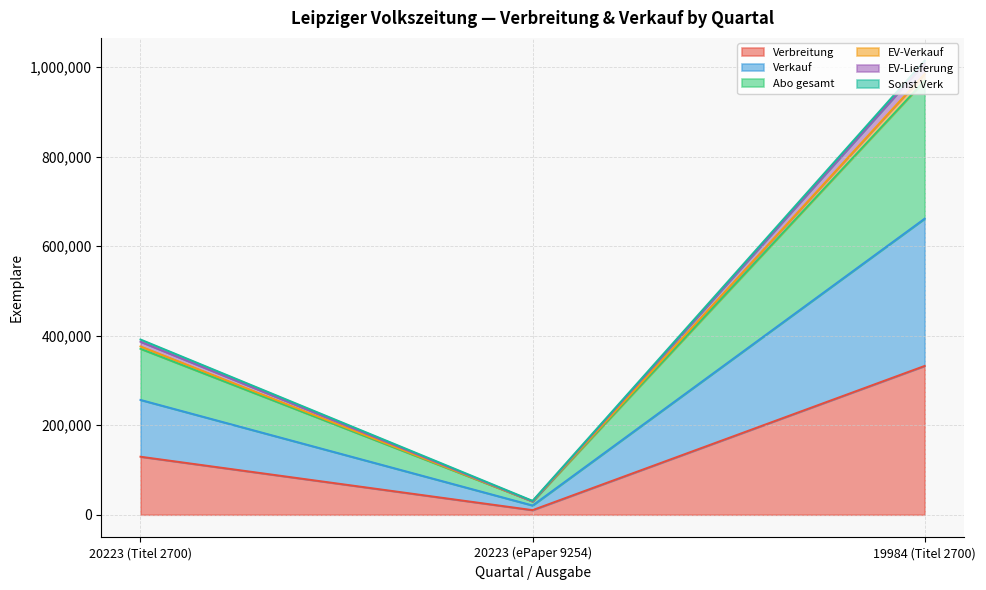

Between 20223 (ePaper 9254) and 19984 (Titel 2700), which series saw the biggest shift?

Verkauf